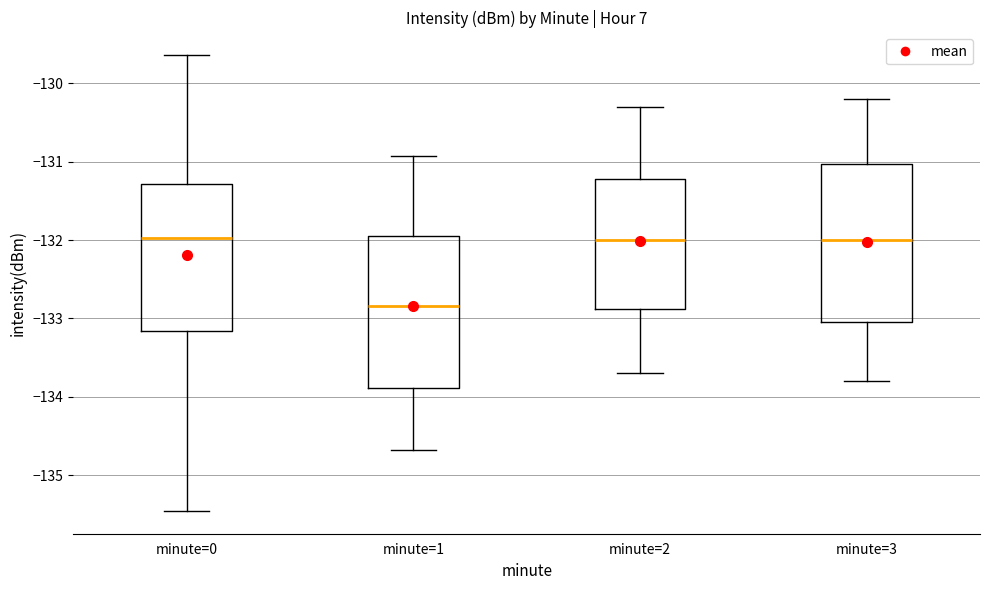

Where does the median line of the box for minute=1 sit on the y-axis? The values are not printed on the chart, so give them approximately, as read against the axis.

-132.8